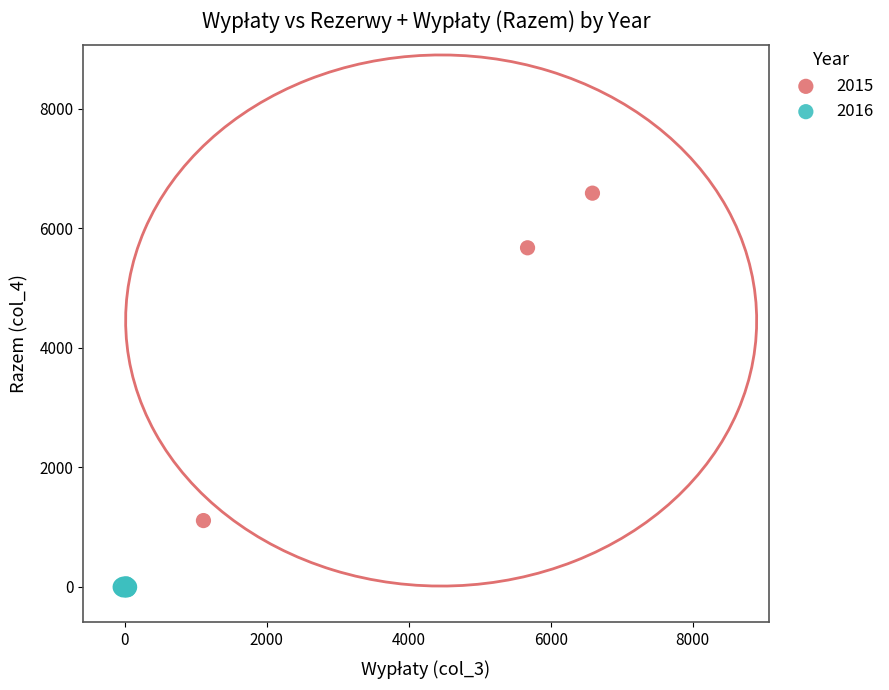

Which series reaches the minimum Y coordinate?

2016